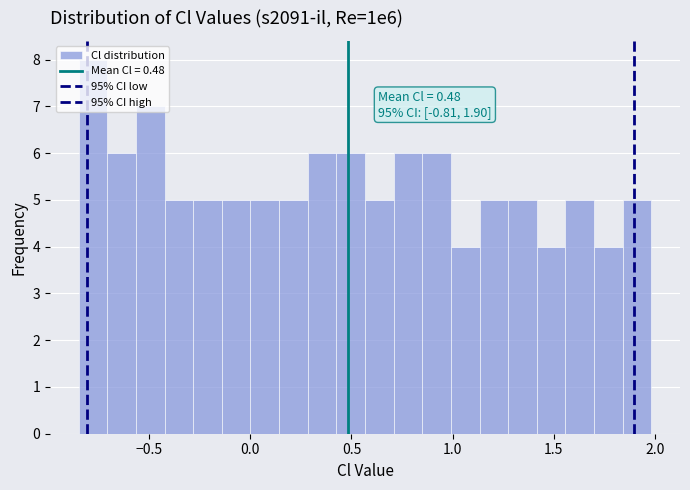

Read against the x-axis, roughly where is the centre of the tallest bar?

-0.80